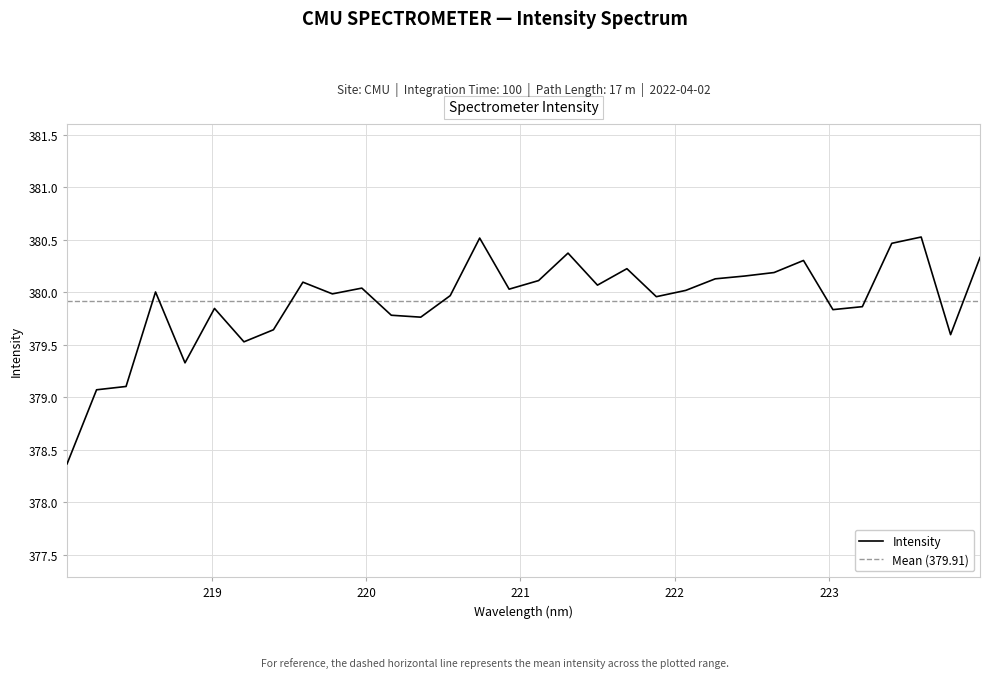

What is the label of the 23rd point from the left?

222.263